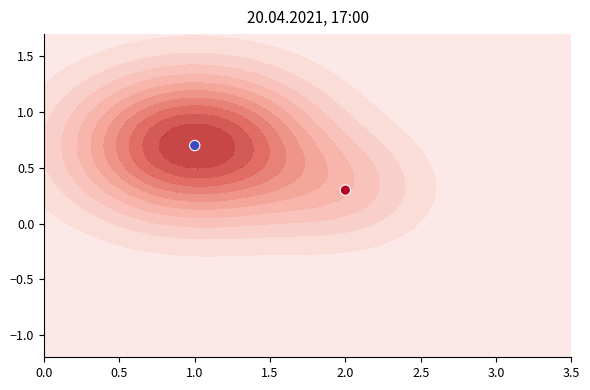

What is the difference between the maximum and minimum values?

0.4